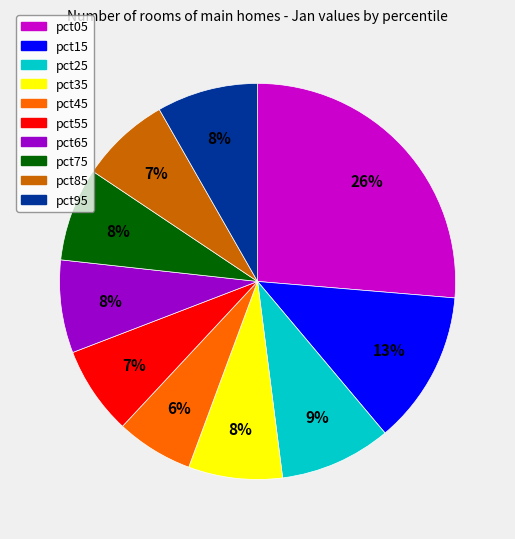

Is the sum of pct15 and pct05 greater than half?

No